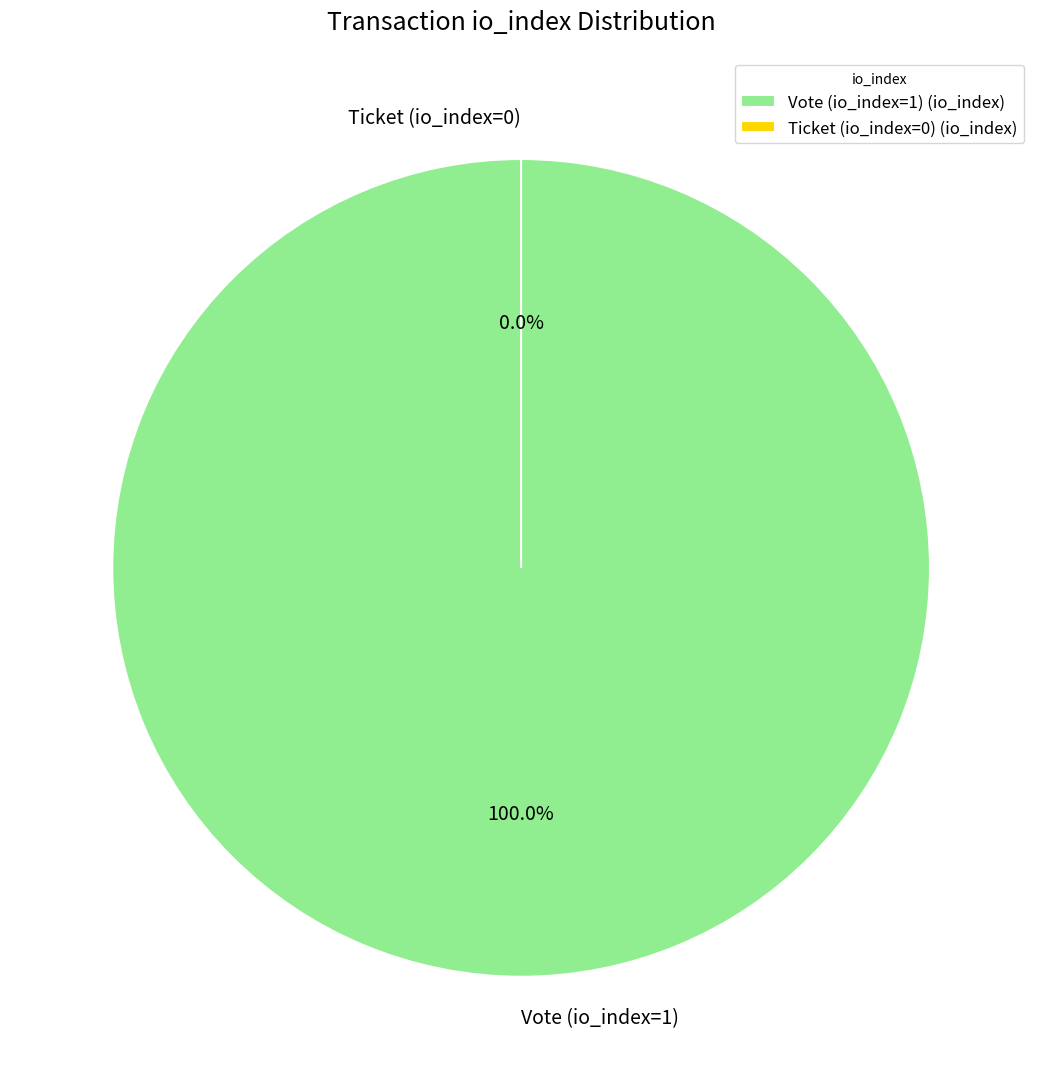

What percentage do Ticket (io_index=0) and Vote (io_index=1) together represent?

100.0%